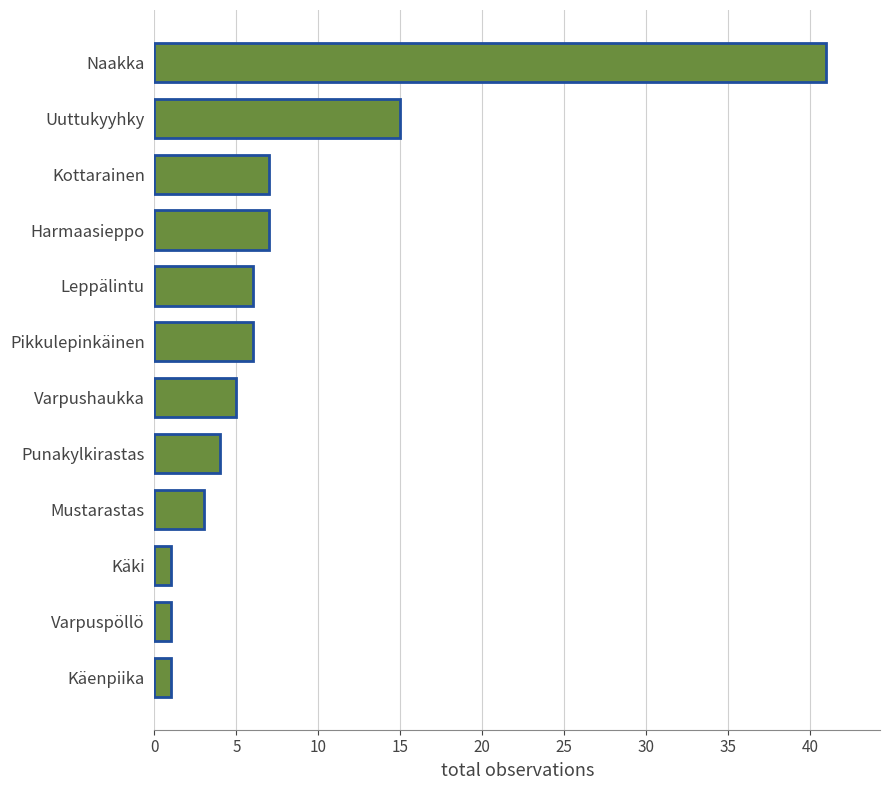

What is the difference between the maximum and minimum values?

40